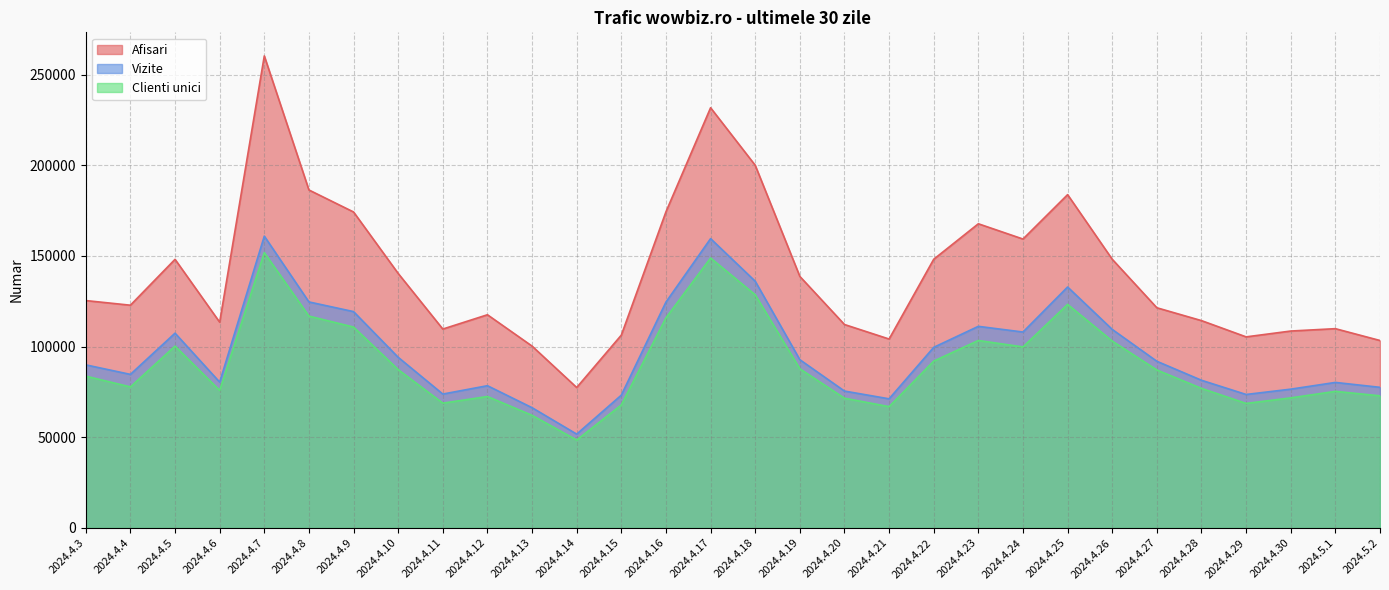

What position from the right is 2024.4.3?

30